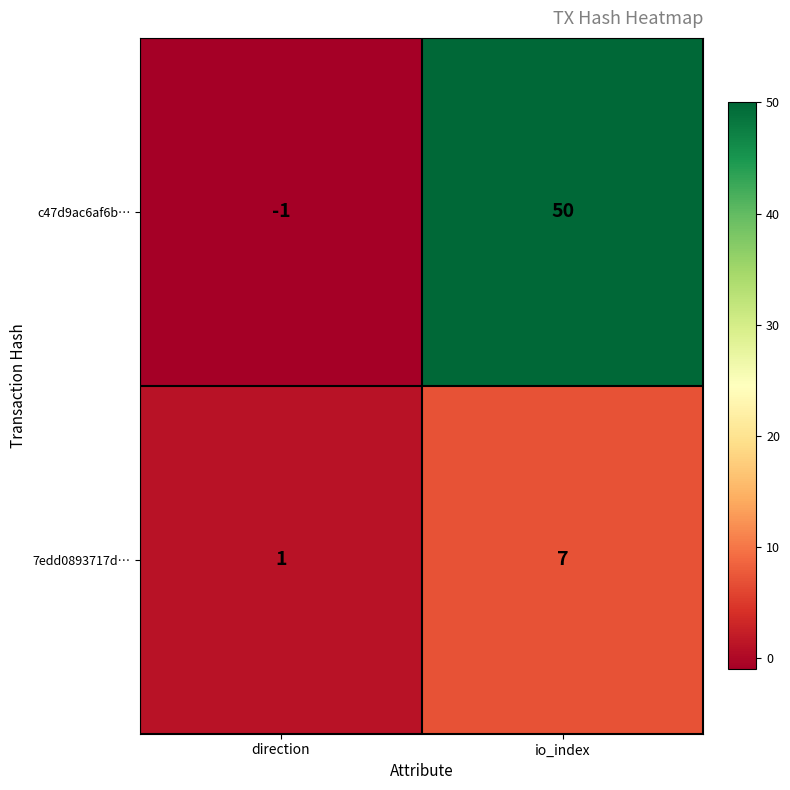

What is the difference between the maximum and minimum values in the 7edd0893717d… series?

6